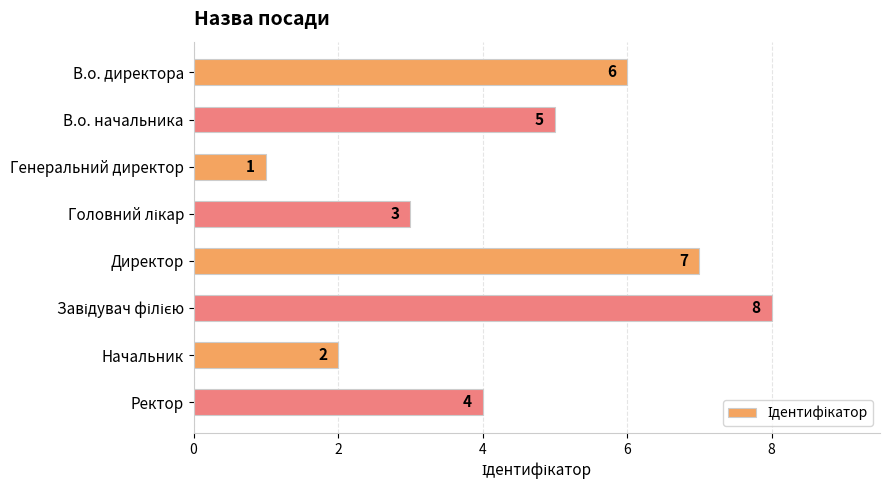

True or false: the data shows 3 at Начальник.

False